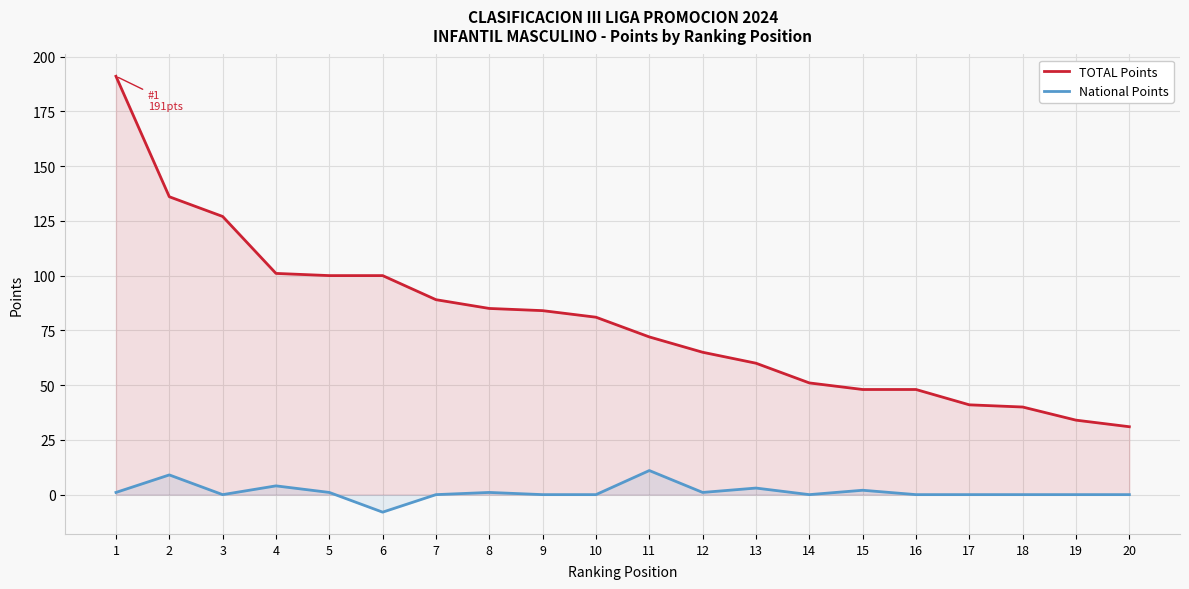

What is the difference between the highest and lowest values at 10?

81